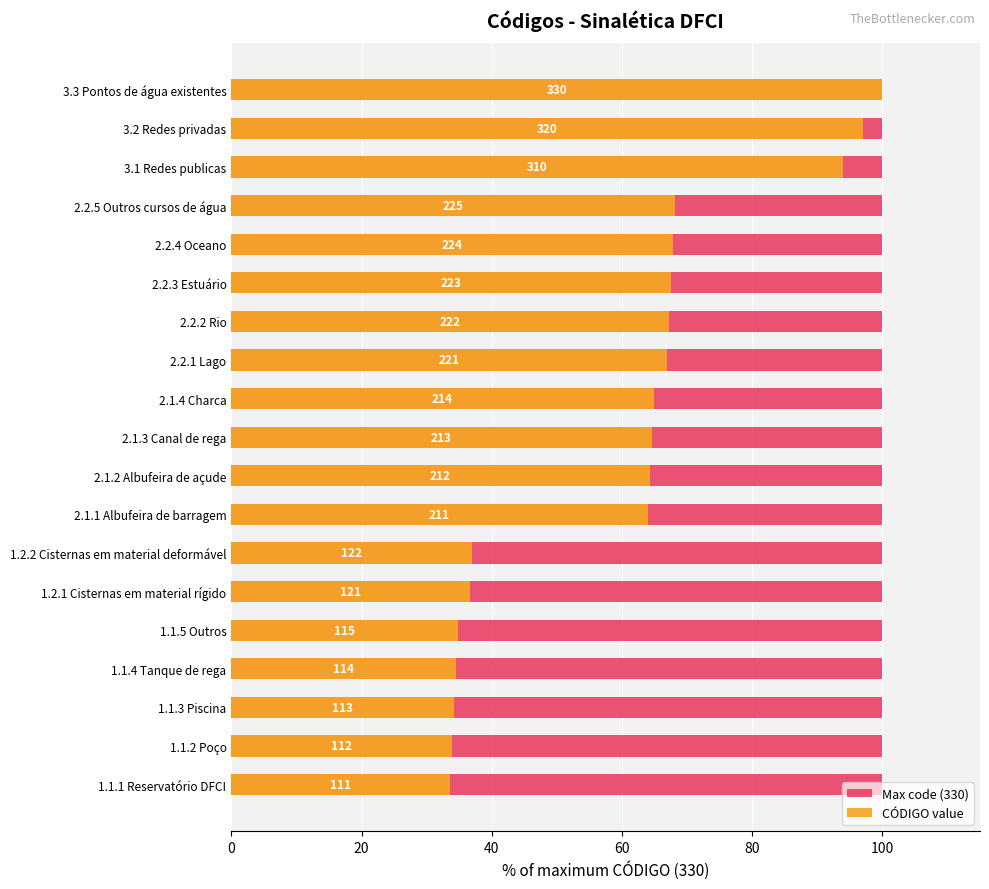

Where does the CÓDIGO value series first go above 64?

2.1.2 Albufeira de açude